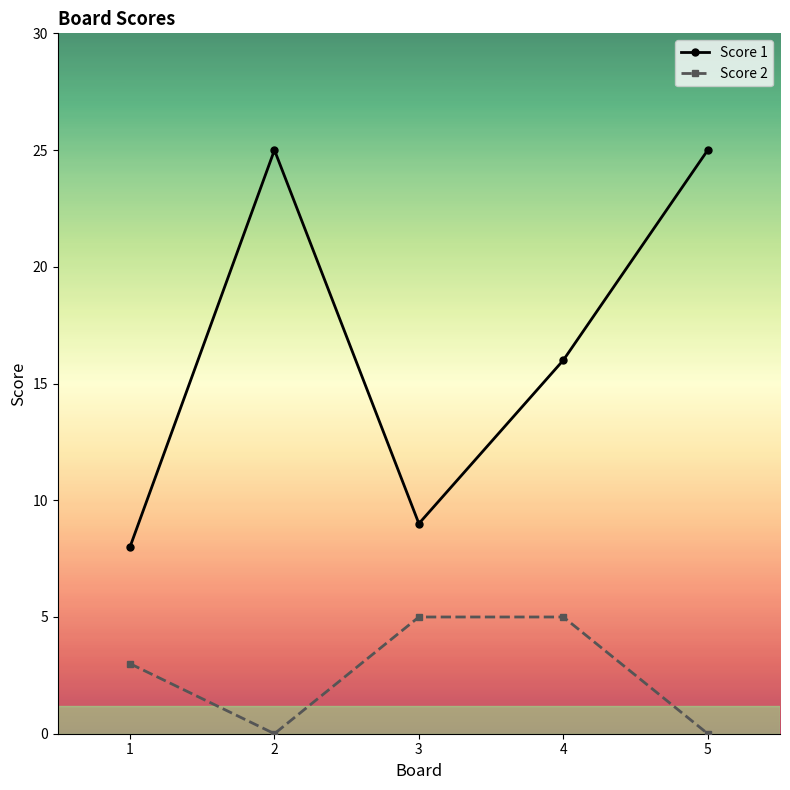

At which category does Score 1 reach its first local valley?

3